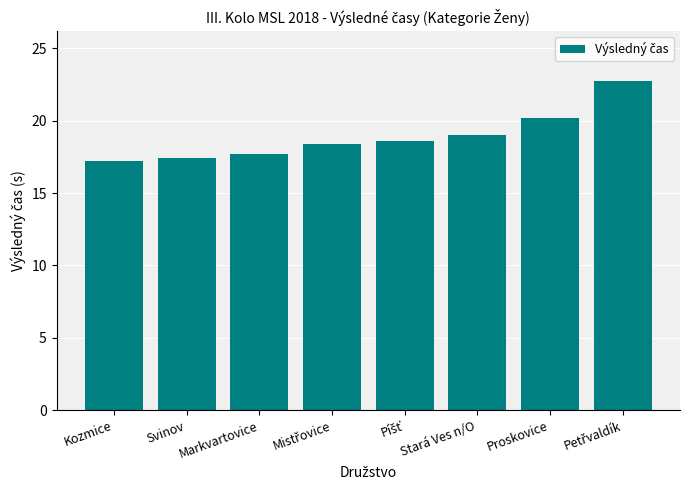

What is the greatest value displayed?

22.8